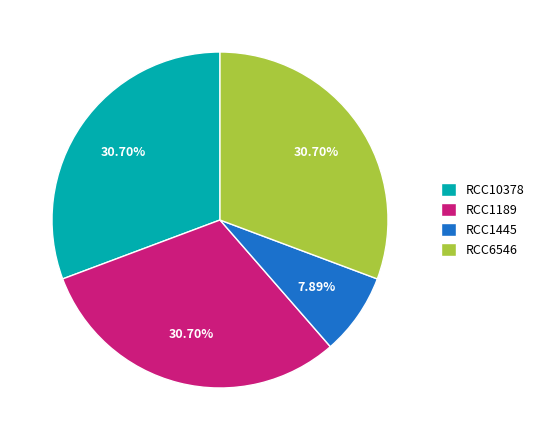

What is the smallest slice in the pie chart?

RCC1445